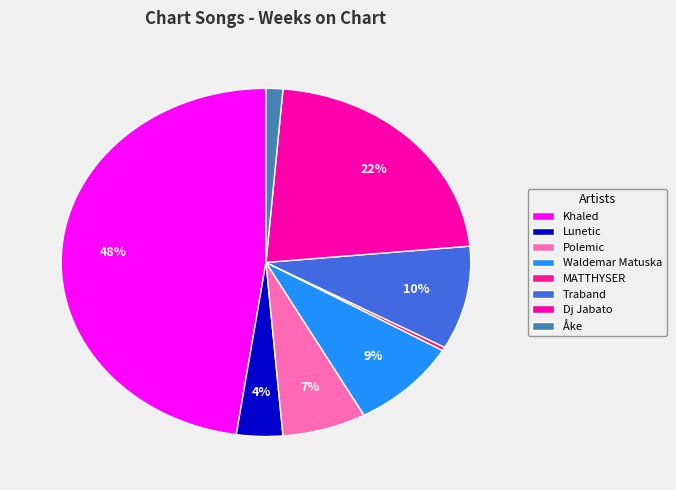

Between Traband and Khaled, which is larger?

Khaled